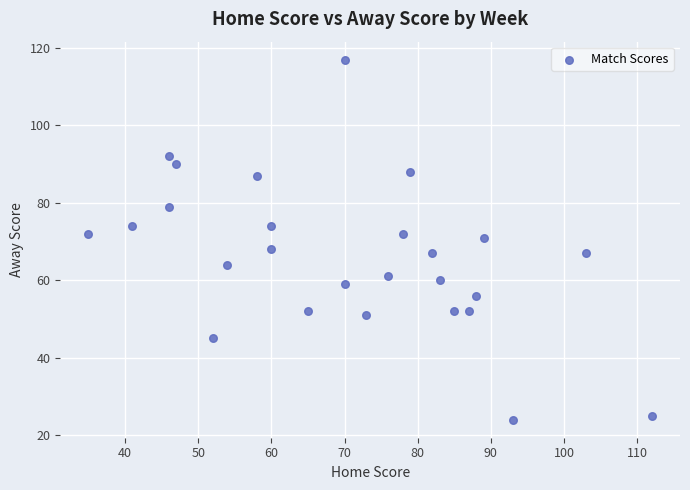

What is the range of X values (max minus min)?

77